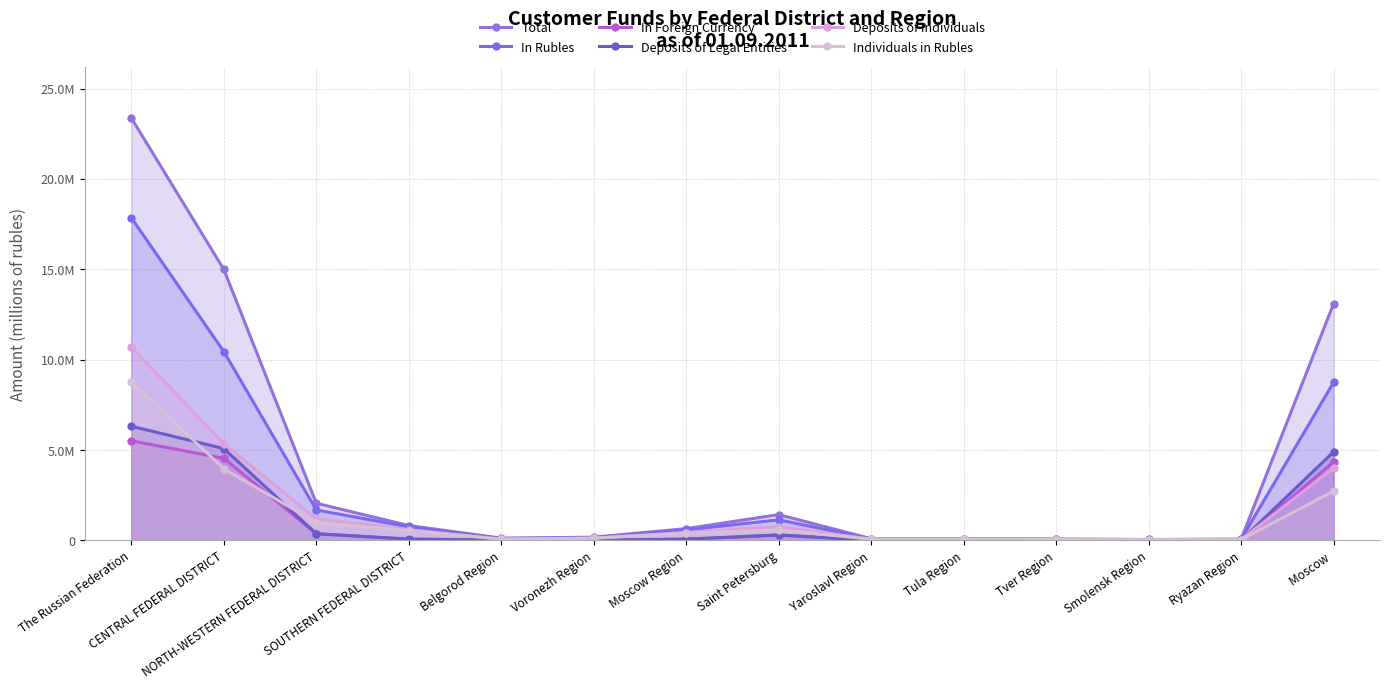

Reading left to right, transcribe all the data shown in this chart.

Total: 23371576	14999095	2059117	827302	128239	181064	655032	1432105	96270	97978	74768	56117	69560	13102758
In Rubles: 17857503	10451823	1688470	753587	105195	160798	588711	1142814	88424	87076	67168	49728	63308	8749157
In Foreign Currency: 5514073	4547272	370647	73715	23044	20266	66321	289291	7846	10902	7600	6389	6252	4353601
Deposits of Legal Entities: 6319845	5085639	374756	75630	18424	17772	75680	307853	8059	6681	4658	4244	5406	4904499
Deposits of Individuals: 10703643	5353119	1202910	596108	74608	133410	438269	756862	73238	73084	55663	40699	51808	3999502
Individuals in Rubles: 8754667	3972910	986969	545359	69418	123351	395443	586025	67137	67525	51636	37420	48370	2729755